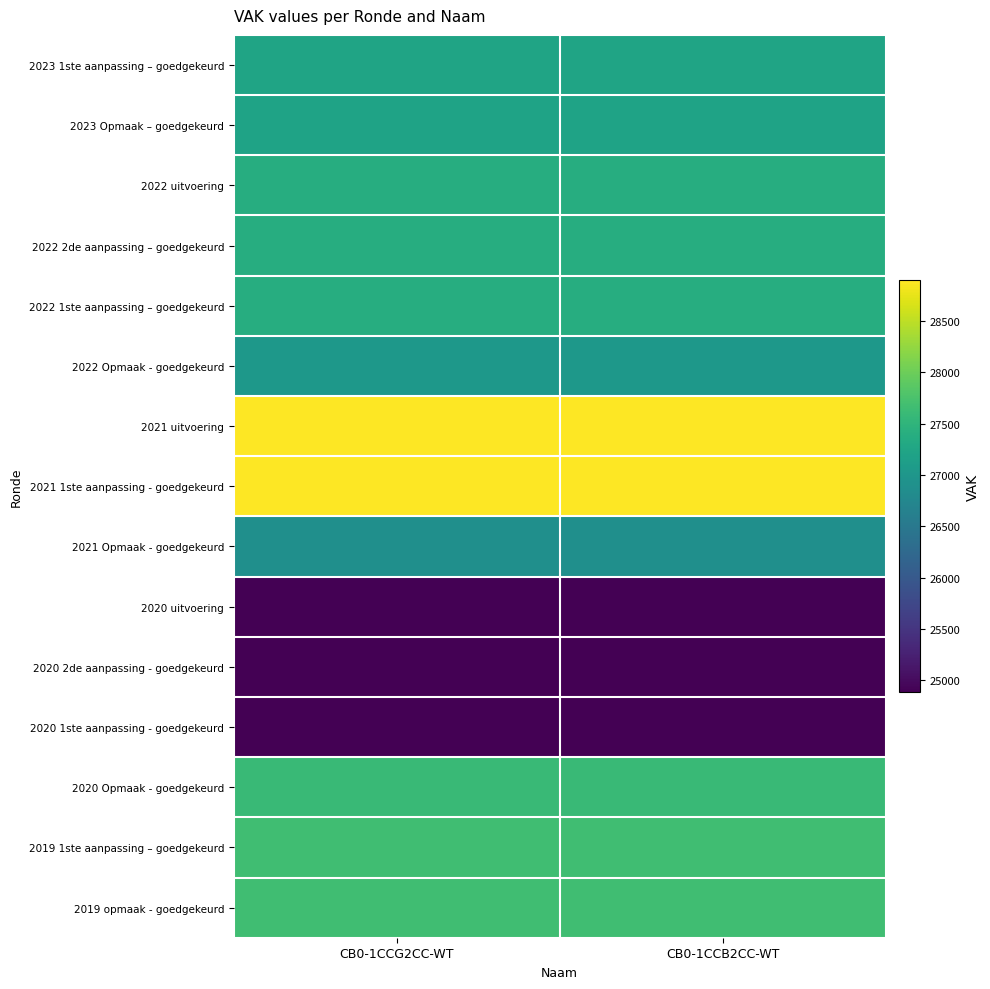

Reading right to left, transcribe all the data shown in this chart.

2023 1ste aanpassing – goedgekeurd: CB0-1CCB2CC-WT=27226	CB0-1CCG2CC-WT=27226
2023 Opmaak – goedgekeurd: CB0-1CCB2CC-WT=27203	CB0-1CCG2CC-WT=27203
2022 uitvoering: CB0-1CCB2CC-WT=27386	CB0-1CCG2CC-WT=27386
2022 2de aanpassing – goedgekeurd: CB0-1CCB2CC-WT=27386	CB0-1CCG2CC-WT=27386
2022 1ste aanpassing – goedgekeurd: CB0-1CCB2CC-WT=27386	CB0-1CCG2CC-WT=27386
2022 Opmaak - goedgekeurd: CB0-1CCB2CC-WT=27021	CB0-1CCG2CC-WT=27021
2021 uitvoering: CB0-1CCB2CC-WT=28892	CB0-1CCG2CC-WT=28892
2021 1ste aanpassing - goedgekeurd: CB0-1CCB2CC-WT=28893	CB0-1CCG2CC-WT=28893
2021 Opmaak - goedgekeurd: CB0-1CCB2CC-WT=26883	CB0-1CCG2CC-WT=26883
2020 uitvoering: CB0-1CCB2CC-WT=24886	CB0-1CCG2CC-WT=24886
2020 2de aanpassing - goedgekeurd: CB0-1CCB2CC-WT=24886	CB0-1CCG2CC-WT=24886
2020 1ste aanpassing - goedgekeurd: CB0-1CCB2CC-WT=24886	CB0-1CCG2CC-WT=24886
2020 Opmaak - goedgekeurd: CB0-1CCB2CC-WT=27607	CB0-1CCG2CC-WT=27607
2019 1ste aanpassing – goedgekeurd: CB0-1CCB2CC-WT=27659	CB0-1CCG2CC-WT=27659
2019 opmaak - goedgekeurd: CB0-1CCB2CC-WT=27659	CB0-1CCG2CC-WT=27659